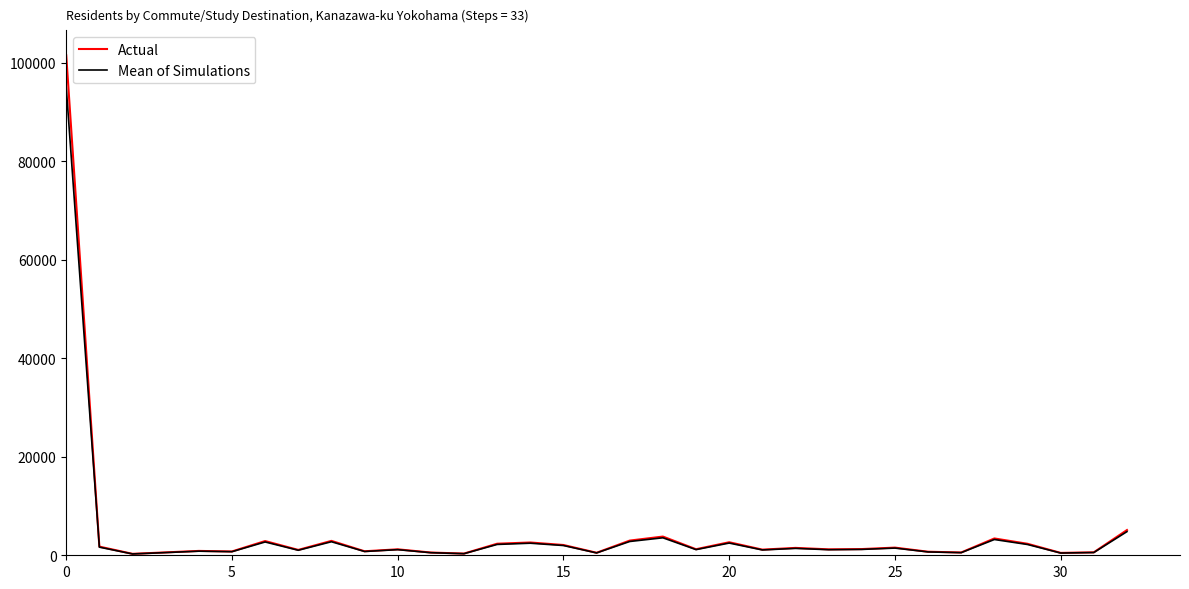

Which series has the widest spread of values?

Actual